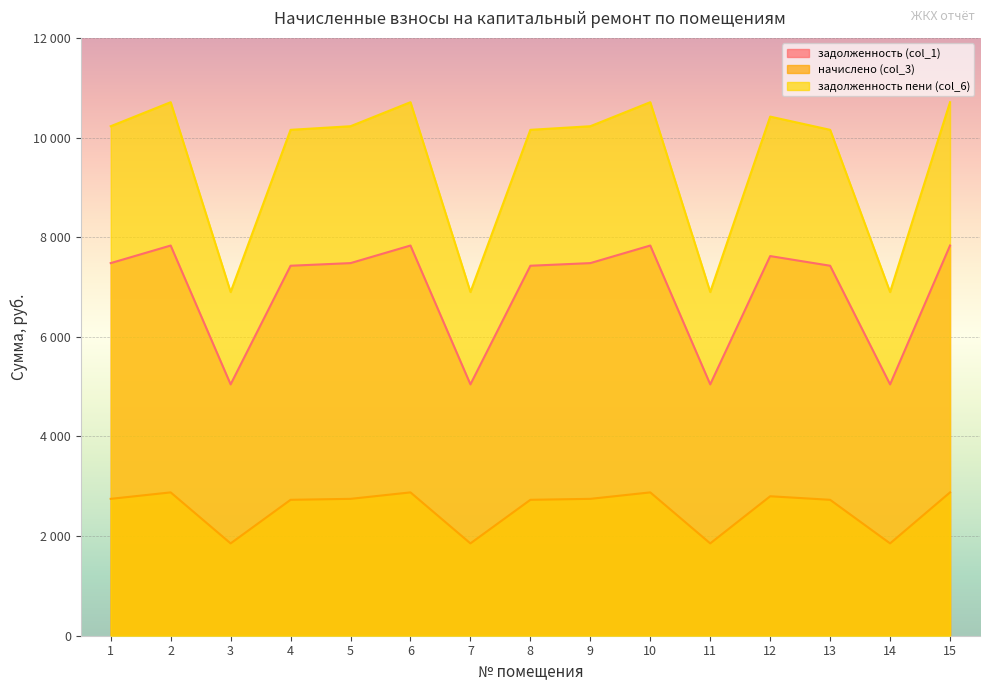

How many data points does each series have?

15